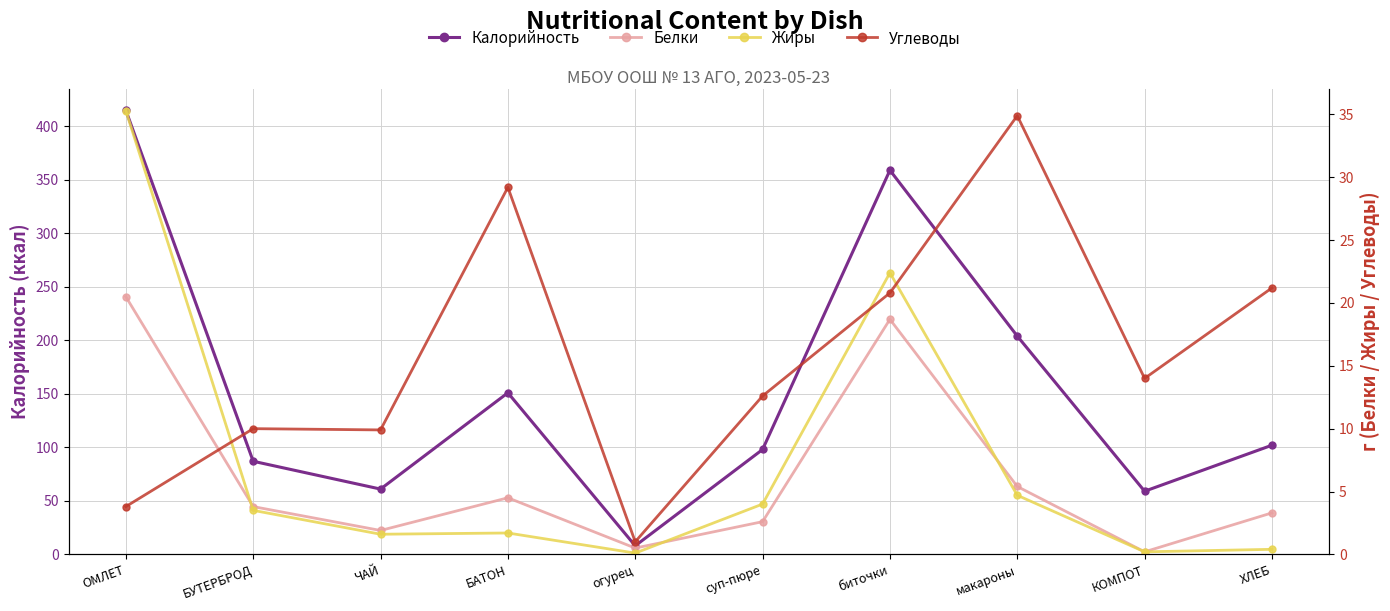

Which series changed the most between биточки and КОМПОТ?

Калорийность